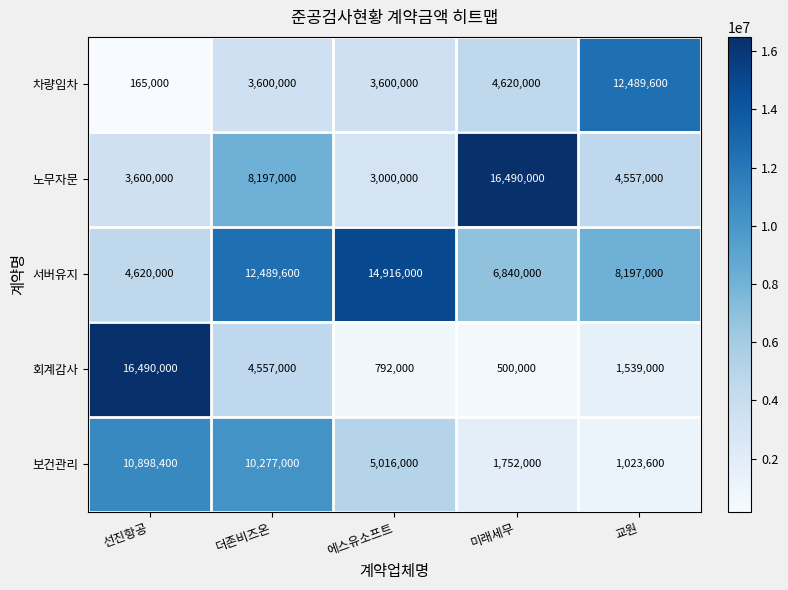

Which series has the largest range (max minus min)?

회계감사